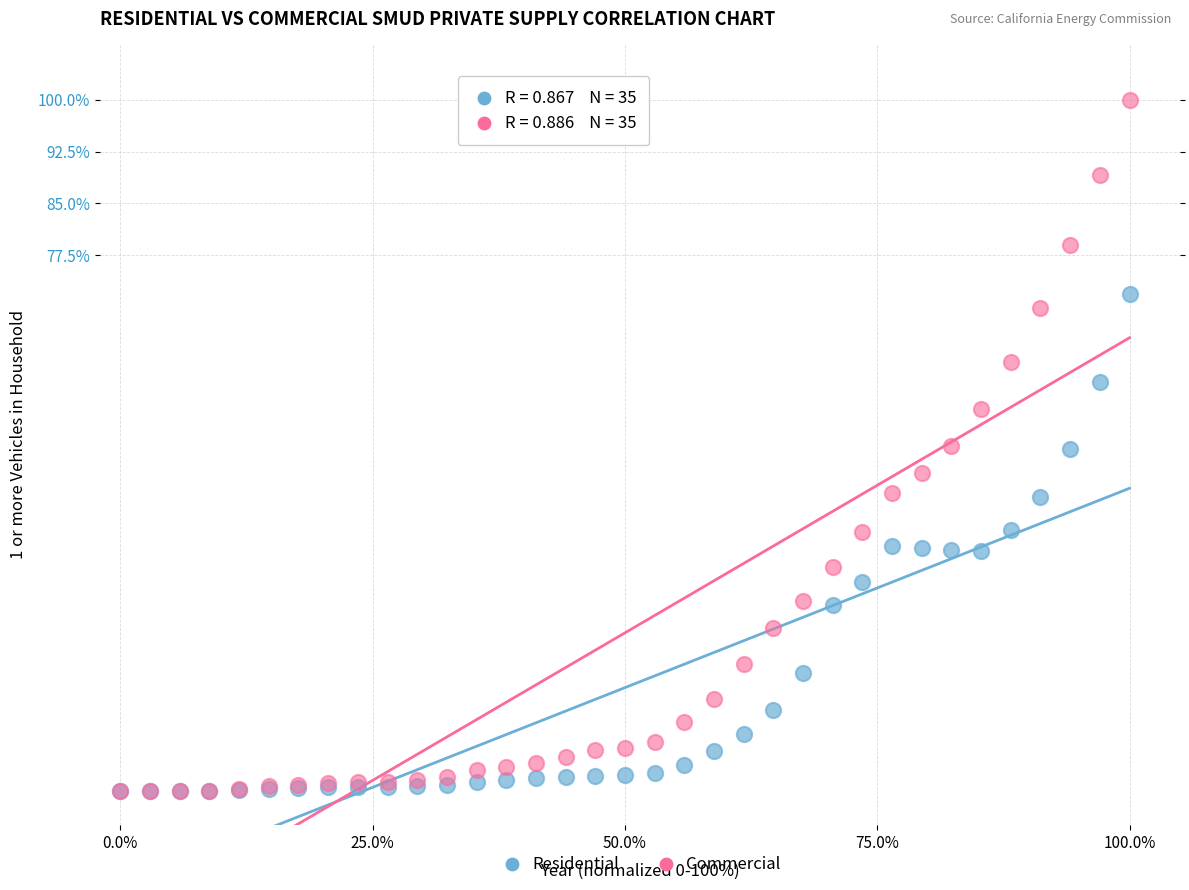

Which series reaches the maximum Y coordinate?

Commercial